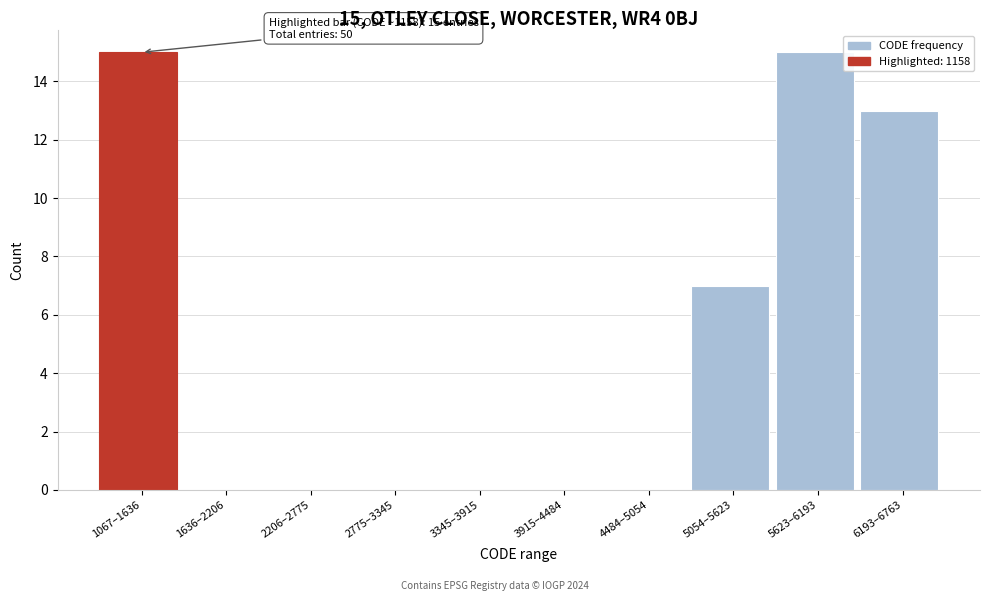

Reading left to right, what are all the values shown in this chart?

1067–1636=15	1636–2206=0	2206–2775=0	2775–3345=0	3345–3915=0	3915–4484=0	4484–5054=0	5054–5623=7	5623–6193=15	6193–6763=13